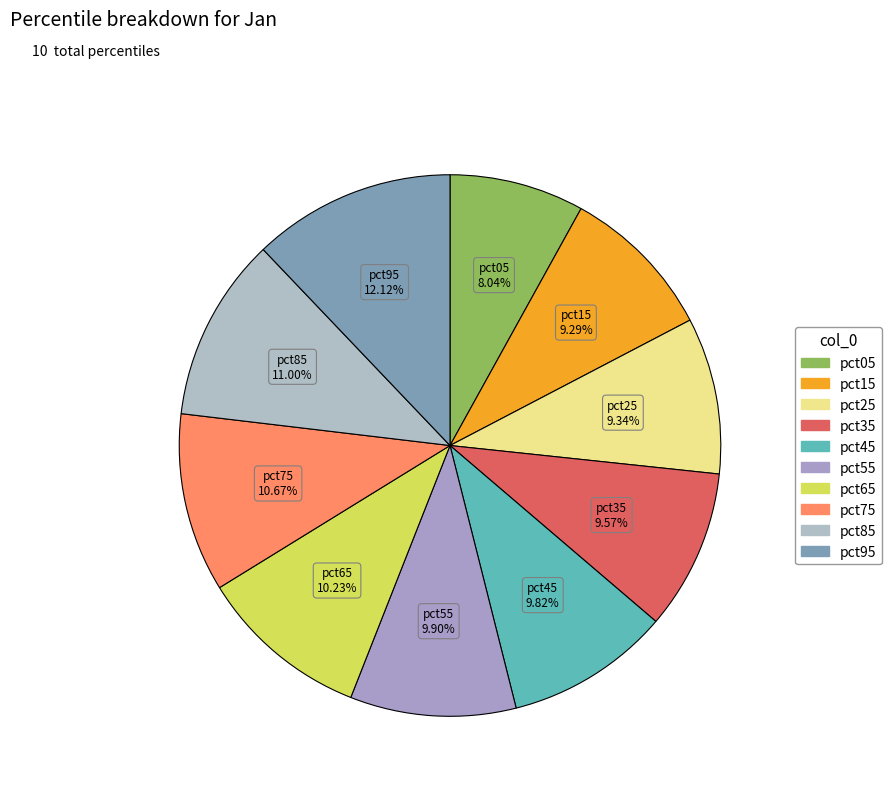

To the nearest percent, what is the average slice percentage?

10%